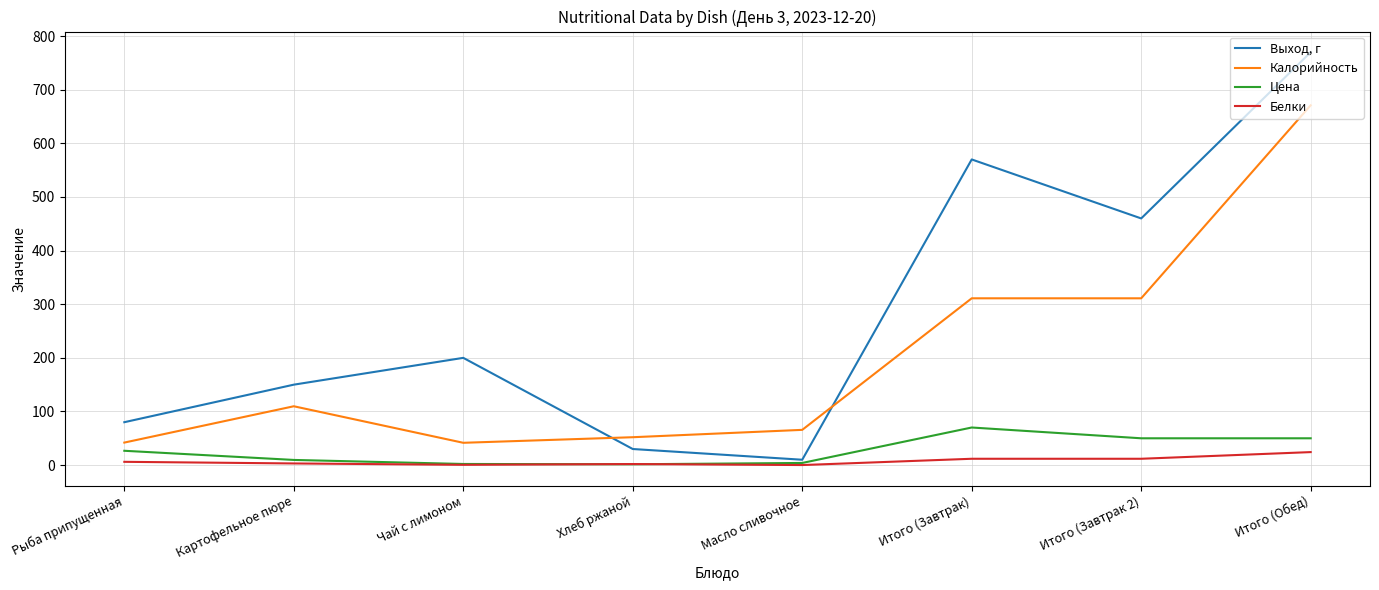

List the series in order of their peak value, highest first.

Выход, г, Калорийность, Цена, Белки